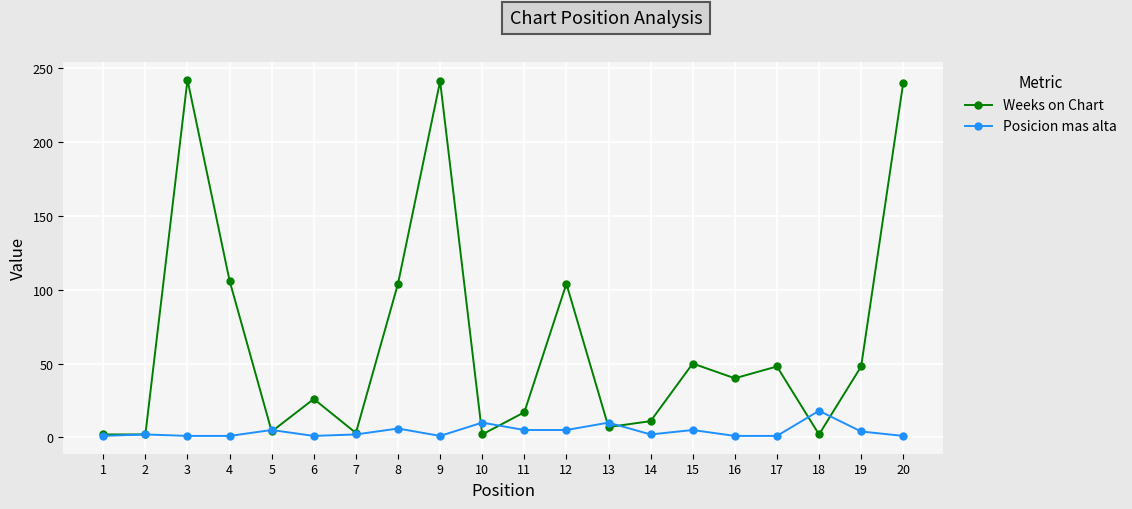

True or false: Weeks on Chart has more than 1 interior local peaks.

True